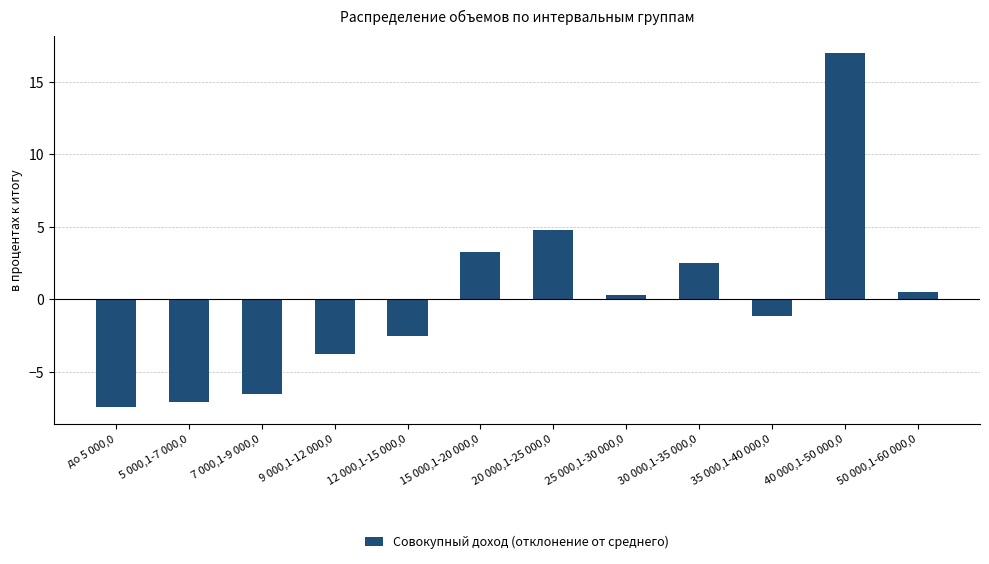

Which label corresponds to the smallest value in the chart?

до 5 000,0